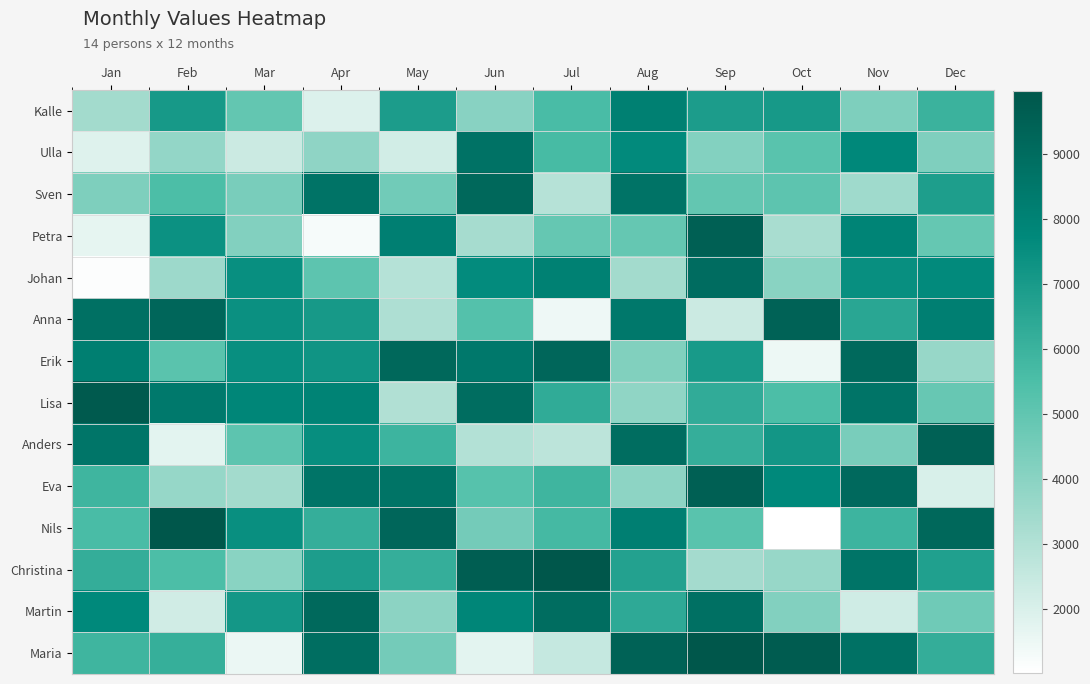

Reading left to right, what are all the values shown in this chart?

Kalle: Jan=3380	Feb=7048	Mar=4955	Apr=1896	May=6915	Jun=4057	Jul=5569	Aug=8100	Sep=6917	Oct=7039	Nov=4275	Dec=5991
Ulla: Jan=1866	Feb=3766	Mar=2344	Apr=3866	May=2187	Jun=8725	Jul=5647	Aug=7646	Sep=4135	Oct=5213	Nov=7749	Dec=4260
Sven: Jan=4301	Feb=5521	Mar=4396	Apr=8712	May=4609	Jun=9196	Jul=2872	Aug=8701	Sep=4938	Oct=5089	Nov=3486	Dec=6832
Petra: Jan=1664	Feb=7362	Mar=4189	Apr=1240	May=8122	Jun=3295	Jul=4869	Aug=4887	Sep=9552	Oct=3221	Nov=7911	Dec=4877
Johan: Jan=1104	Feb=3517	Mar=7468	Apr=5103	May=2903	Jun=7603	Jul=8072	Aug=3366	Sep=8964	Oct=4019	Nov=7472	Dec=7635
Anna: Jan=8842	Feb=9252	Mar=7407	Apr=7048	May=3078	Jun=5309	Jul=1431	Aug=8458	Sep=2363	Oct=9443	Nov=6529	Dec=8141
Erik: Jan=8180	Feb=5176	Mar=7478	Apr=7275	May=9188	Jun=8454	Jul=9261	Aug=4211	Sep=7003	Oct=1494	Nov=9153	Dec=3662
Lisa: Jan=9778	Feb=8414	Mar=7828	Apr=7961	May=3037	Jun=8944	Jul=6325	Aug=3847	Sep=6265	Oct=5499	Nov=8611	Dec=4838
Anders: Jan=8586	Feb=1741	Mar=5104	Apr=7520	May=5941	Jun=2948	Jul=2750	Aug=8936	Sep=6173	Oct=7163	Nov=4379	Dec=9486
Eva: Jan=5894	Feb=3676	Mar=3378	Apr=8626	May=8676	Jun=5282	Jul=5893	Aug=3890	Sep=9545	Oct=7735	Nov=9129	Dec=2023
Nils: Jan=5571	Feb=9932	Mar=7423	Apr=6174	May=9243	Jun=4528	Jul=5732	Aug=8149	Sep=5188	Oct=1010	Nov=5919	Dec=9187
Christina: Jan=6218	Feb=5524	Mar=4008	Apr=6866	May=6184	Jun=9616	Jul=9912	Aug=6700	Sep=3338	Oct=3646	Nov=8630	Dec=6767
Martin: Jan=7705	Feb=2211	Mar=7124	Apr=9145	May=3926	Jun=7857	Jul=8933	Aug=6388	Sep=8844	Oct=4163	Nov=2239	Dec=4622
Maria: Jan=5893	Feb=6155	Mar=1521	Apr=8895	May=4537	Jun=1722	Jul=2500	Aug=9424	Sep=9977	Oct=9709	Nov=8774	Dec=6220